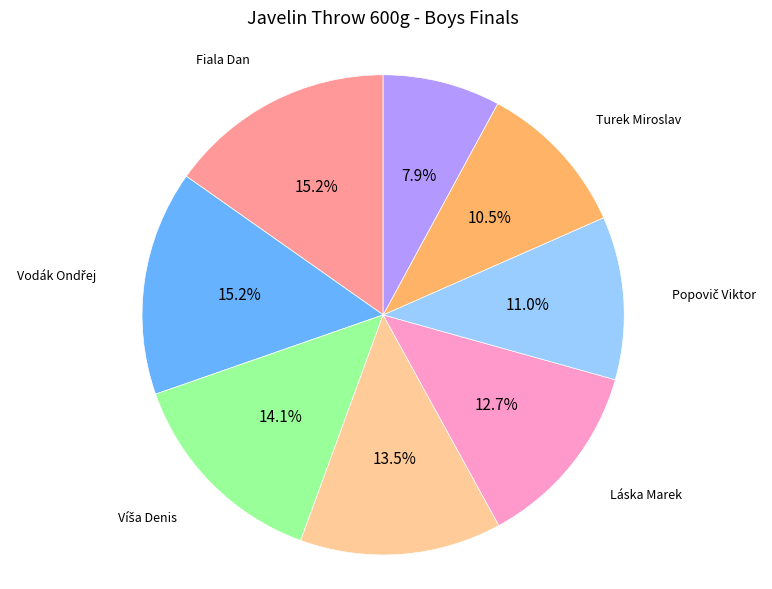

Count the number of slices in the pie.

8